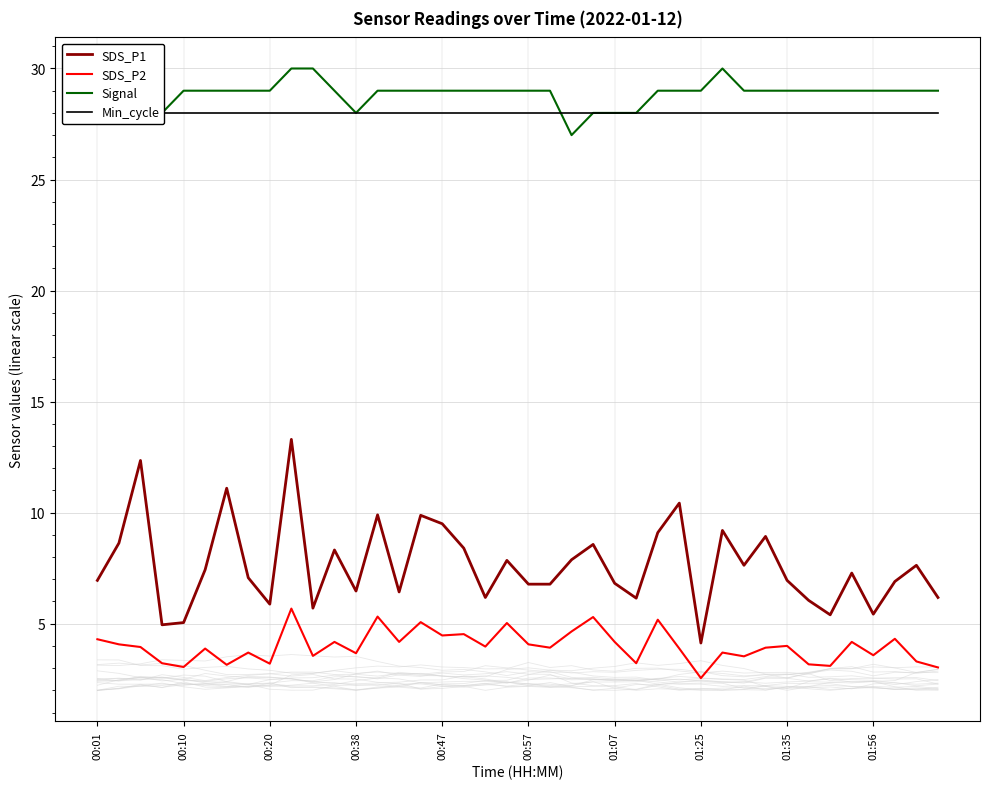

What is the smallest value displayed?

2.5